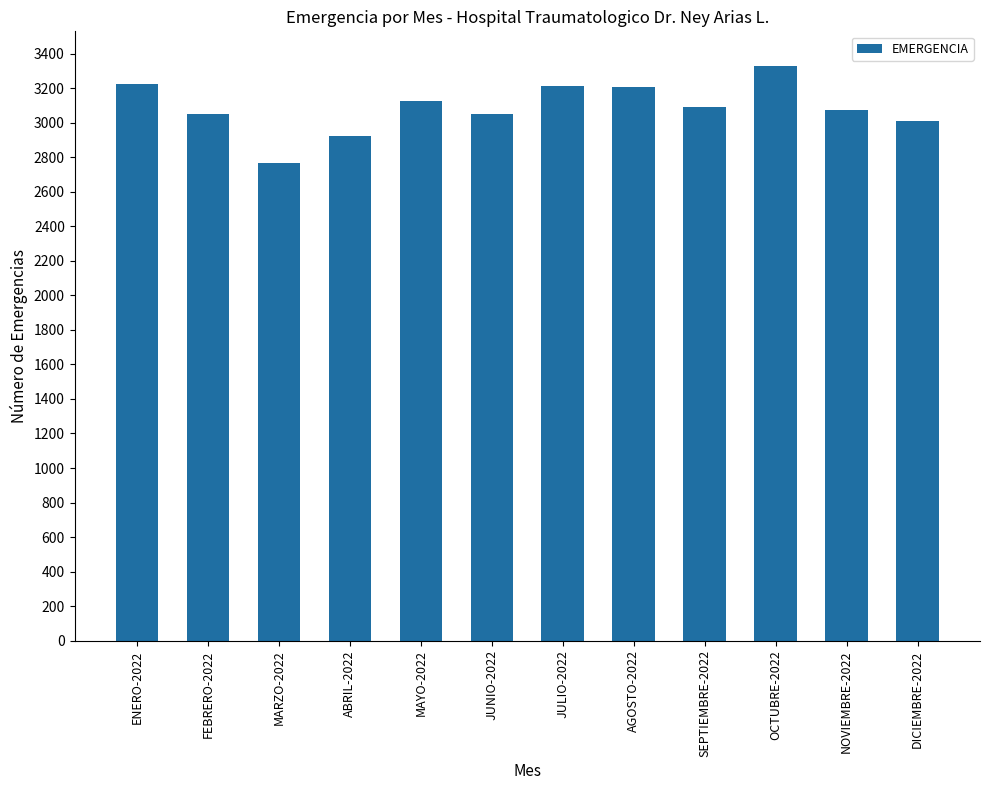

Is it true that the value at OCTUBRE-2022 is 5592?

False